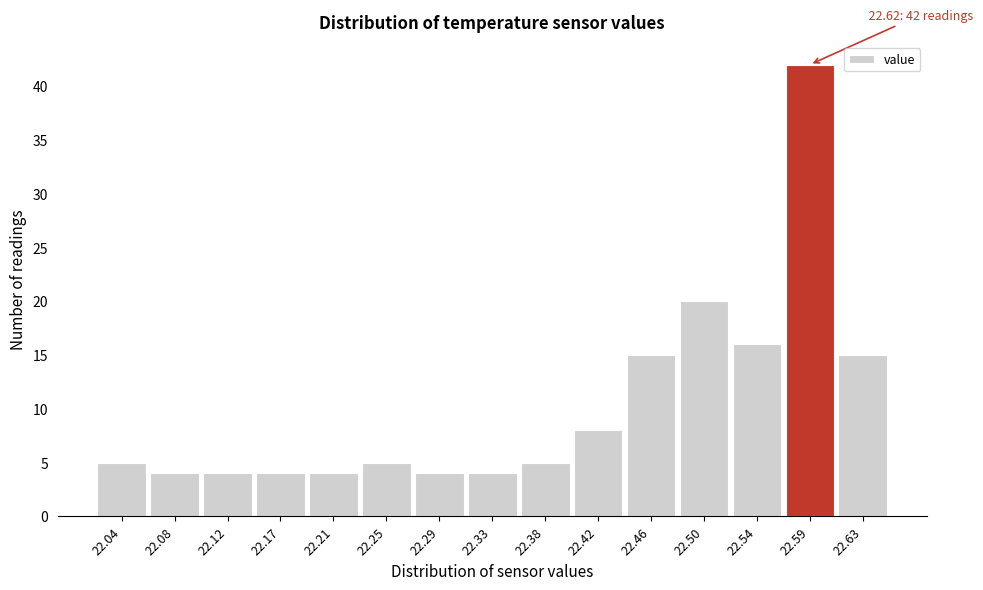

Reading right to left, transcribe all the data shown in this chart.

15	42	16	20	15	8	5	4	4	5	4	4	4	4	5